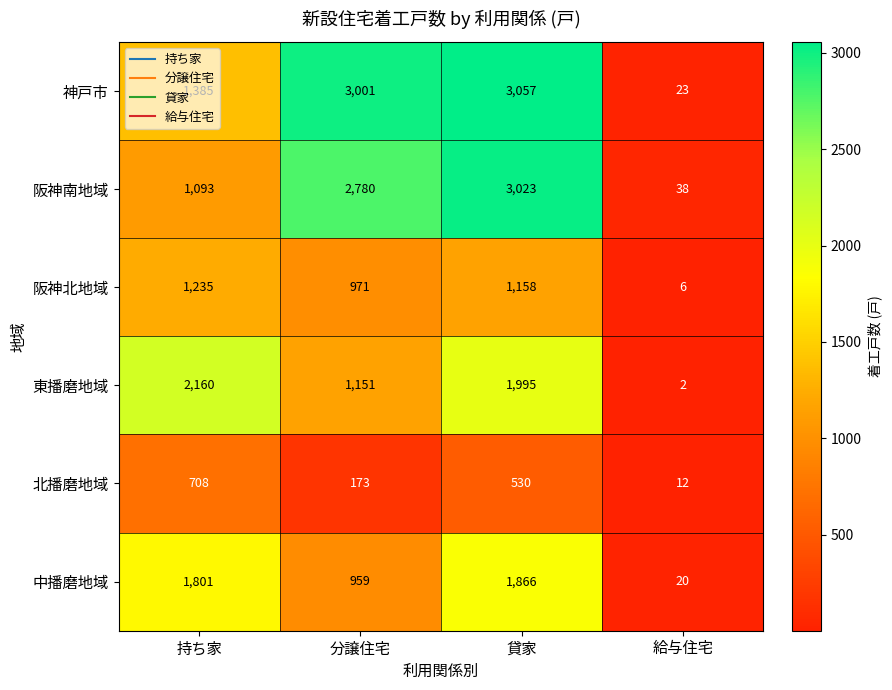

How many distinct data groups are displayed?

6